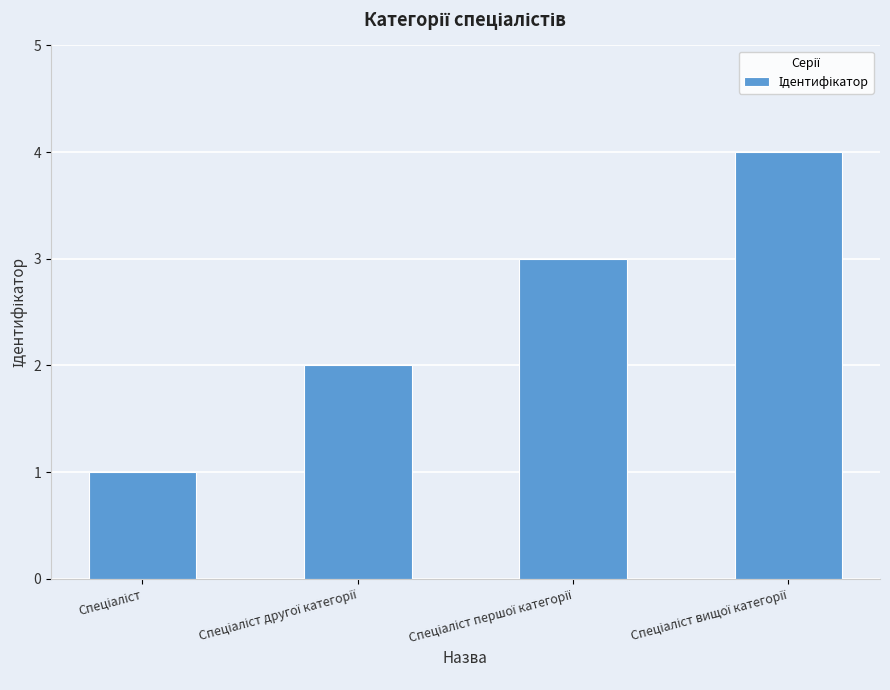

What is the sum of all values?

10